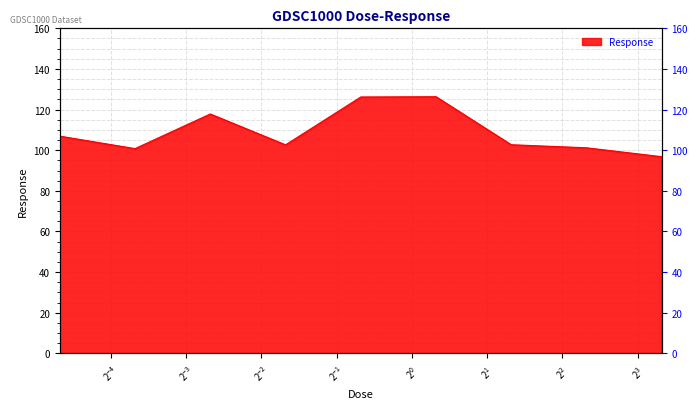

Reading right to left, list all the values displayed in this chart.

10.0=96.8	5.0=101.2	2.5=102.7	1.25=126.3	0.625=126.2	0.3125=102.7	0.15625=117.8	0.078125=100.8	0.0390625=106.9